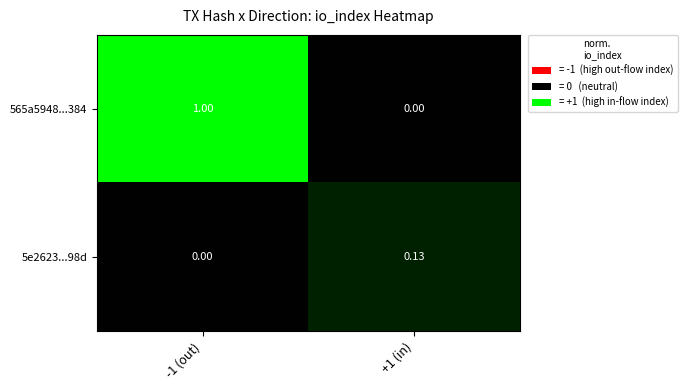

How many categories are shown in the chart?

2